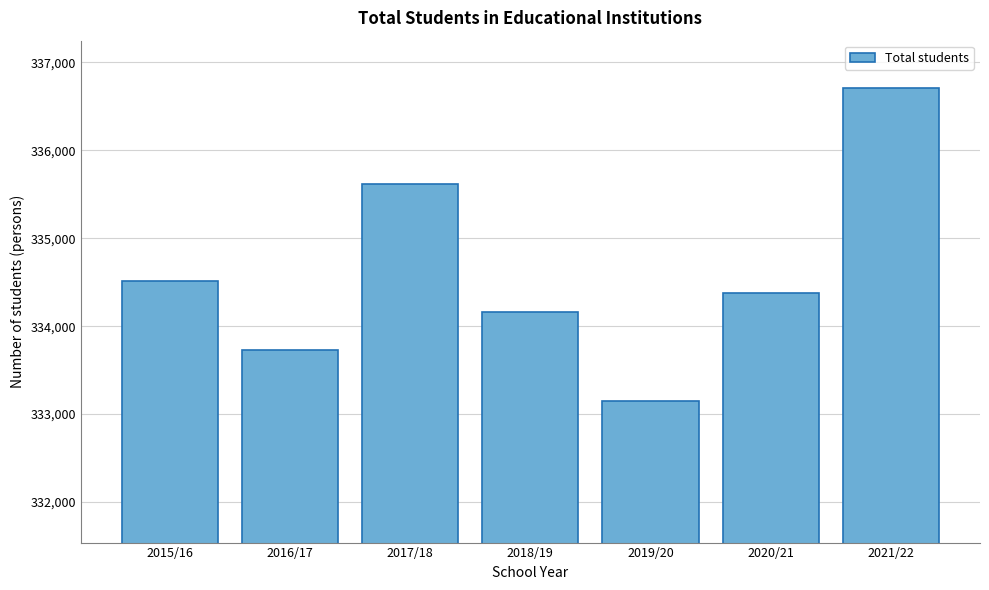

Reading right to left, what are all the values shown in this chart?

2021/22=336713	2020/21=334375	2019/20=333144	2018/19=334159	2017/18=335621	2016/17=333729	2015/16=334509